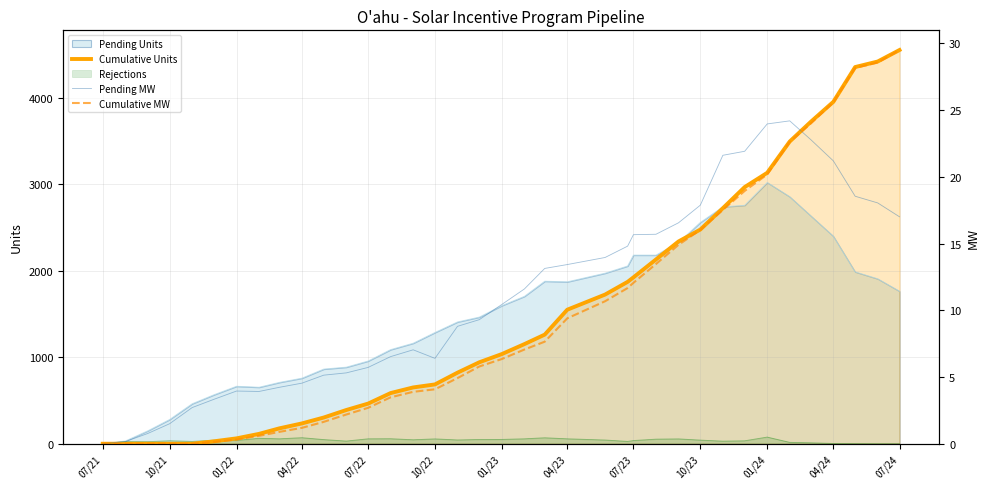

How many data points in Pending MW are above 10?

19